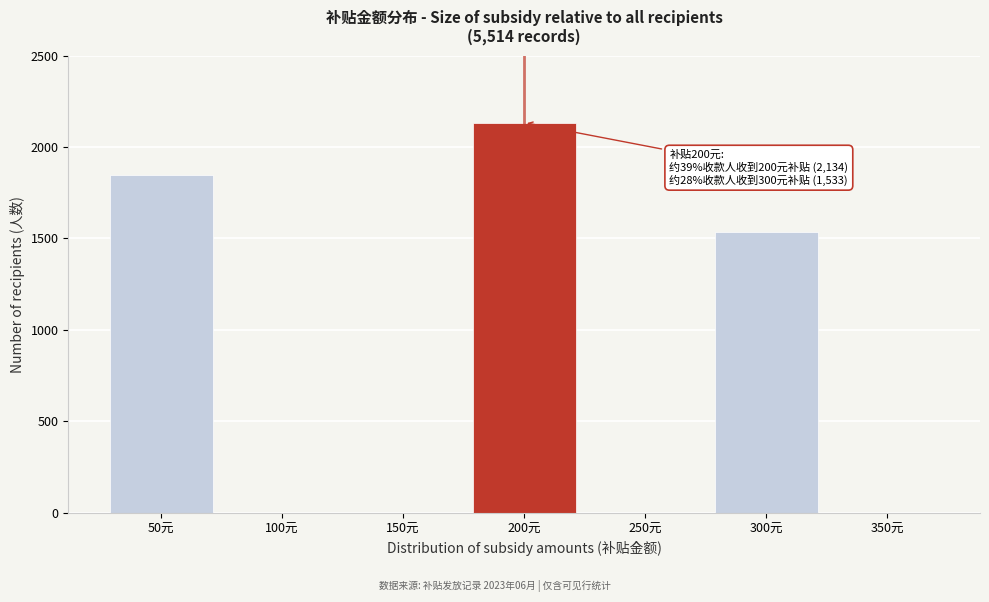

Reading left to right, what are all the values shown in this chart?

50元=1847	100元=0	150元=0	200元=2134	250元=0	300元=1533	350元=0